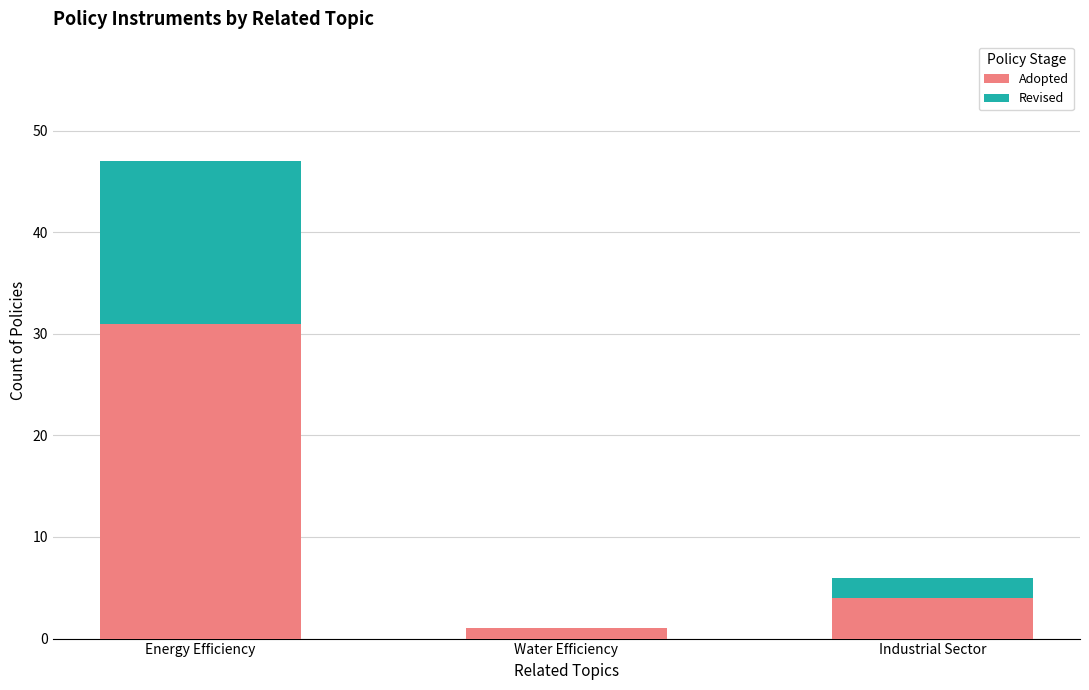

At which category is the sum across all series the highest?

Energy Efficiency